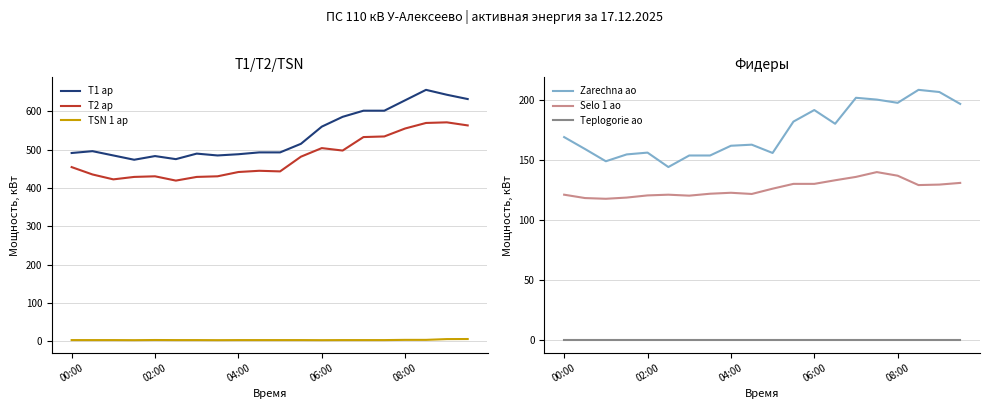

Where is the first local maximum for Selo 1 ao?

5